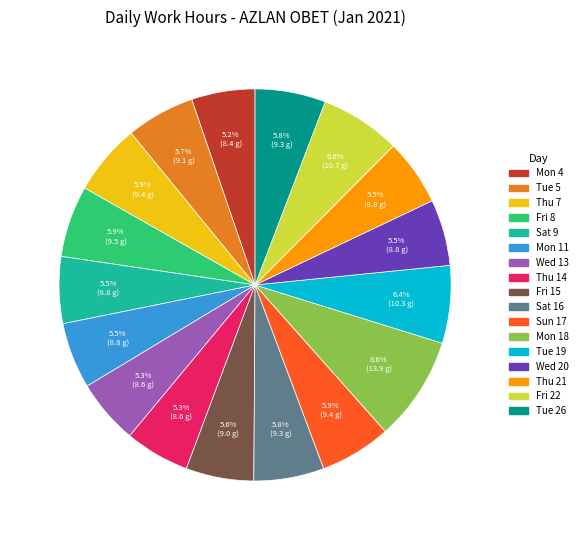

Count the number of slices in the pie.

17